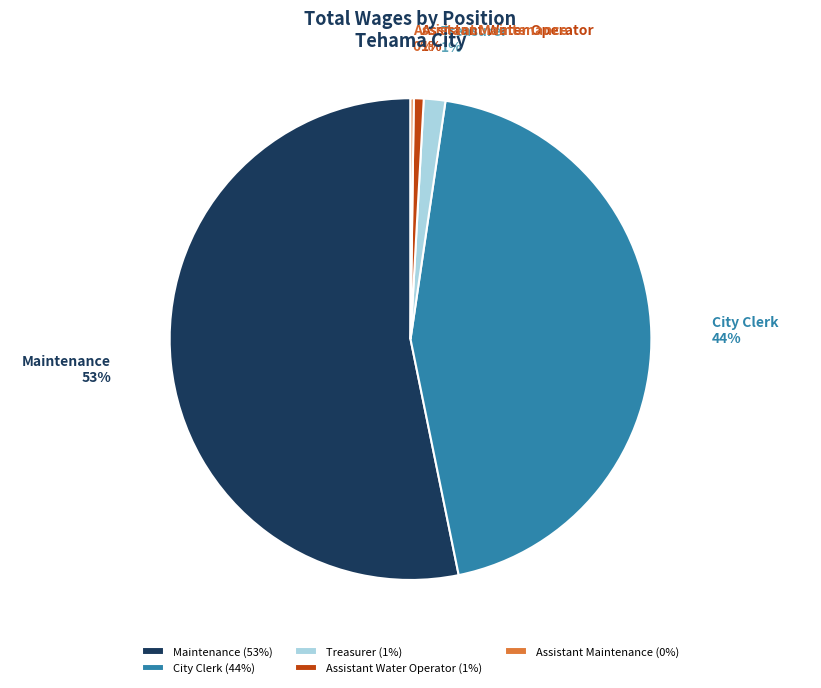

Is it true that Treasurer is 14% of the pie?

False